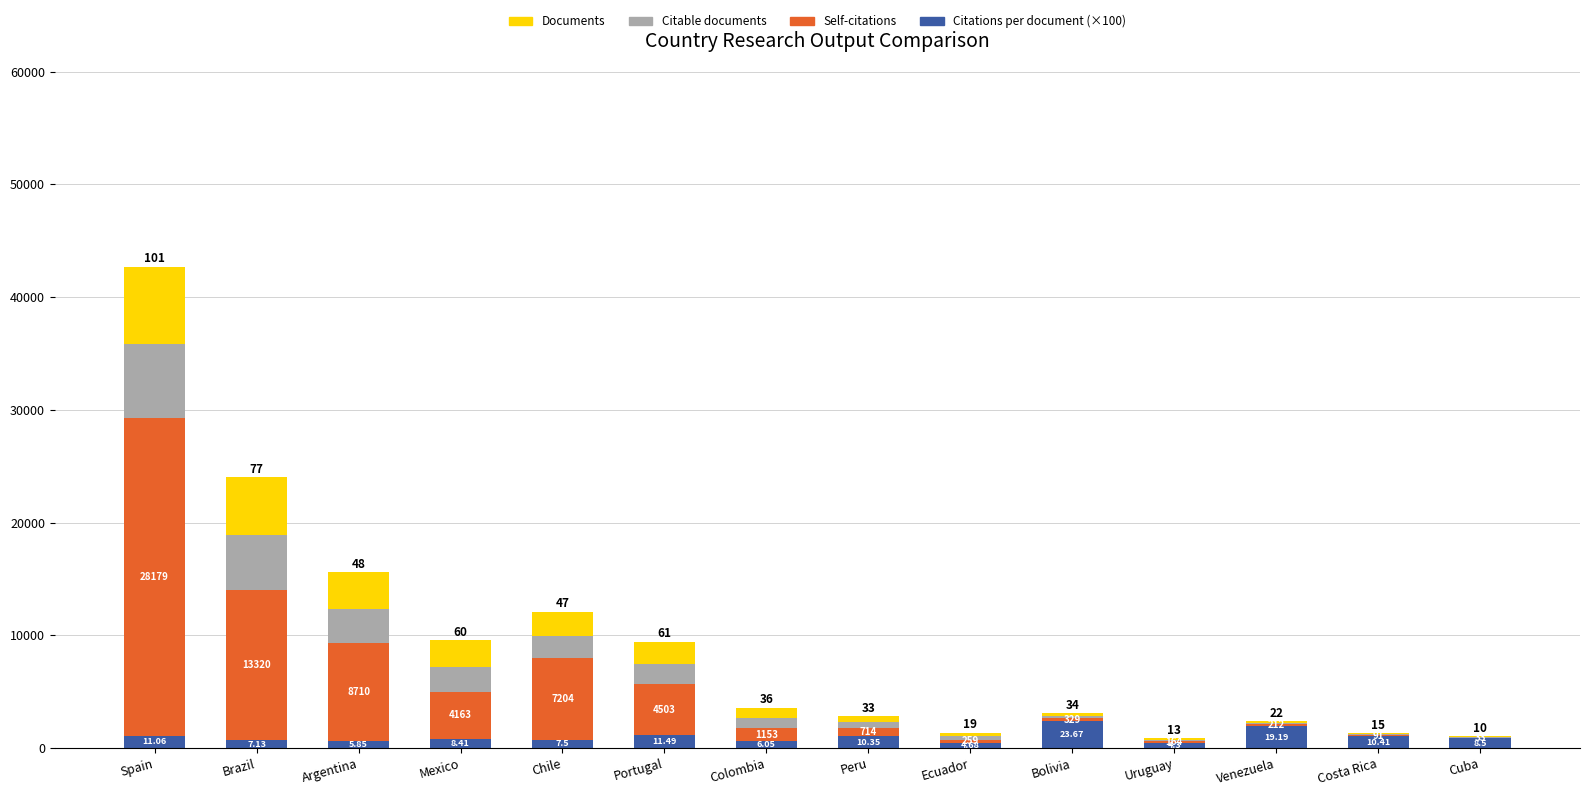

Are the bars grouped side by side (vs. stacked)?

No